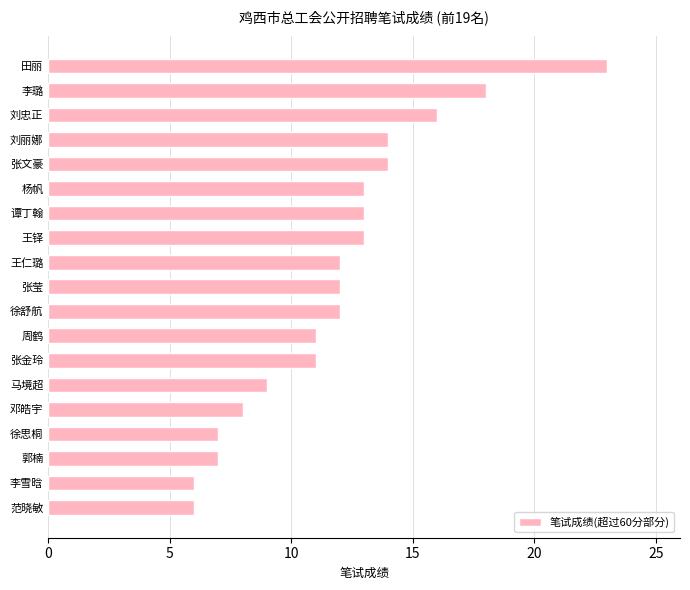

Approximately how many times larger is the value at 邓皓宇 compared to 谭丁翰?

0.6